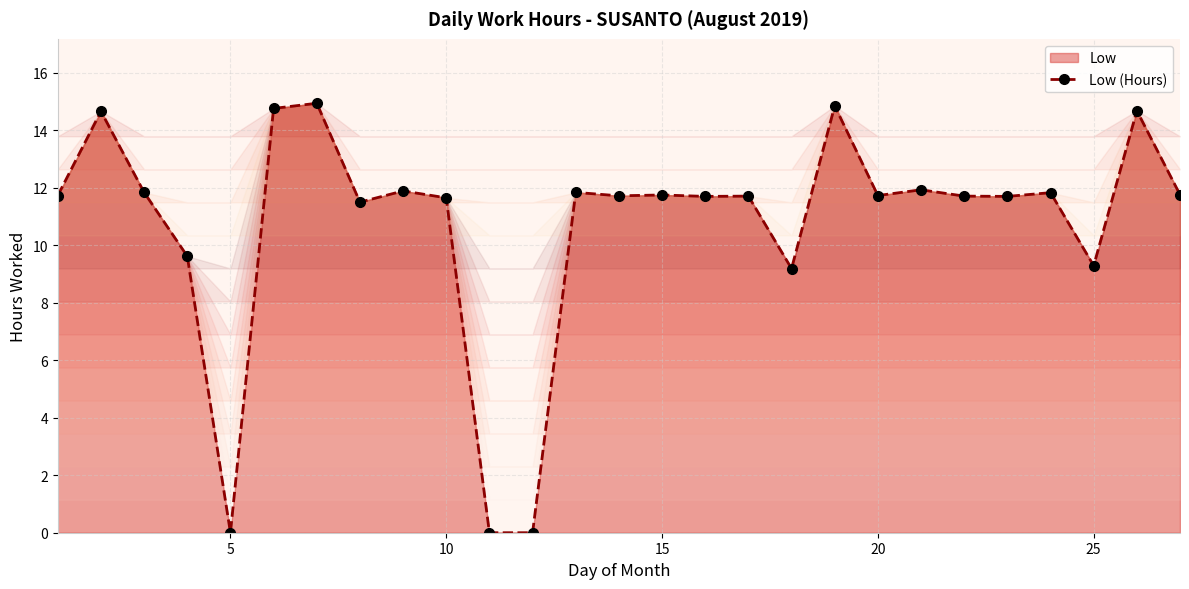

What is the sum of all values?

290.0